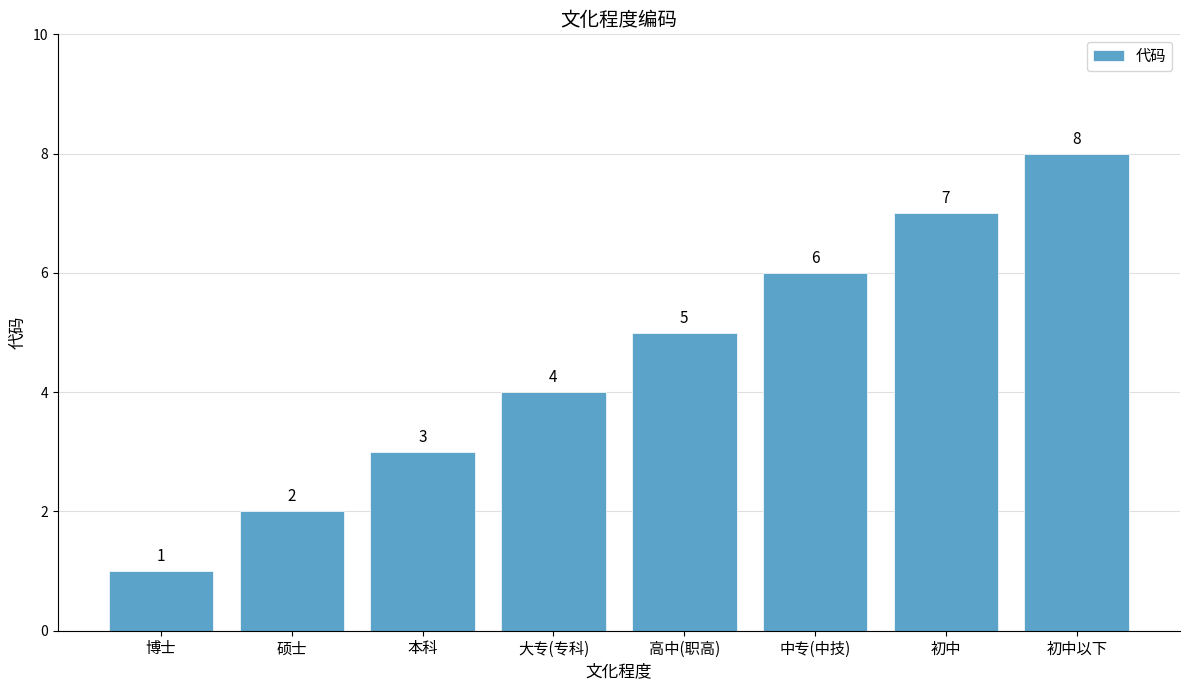

How many bars are there in total?

8